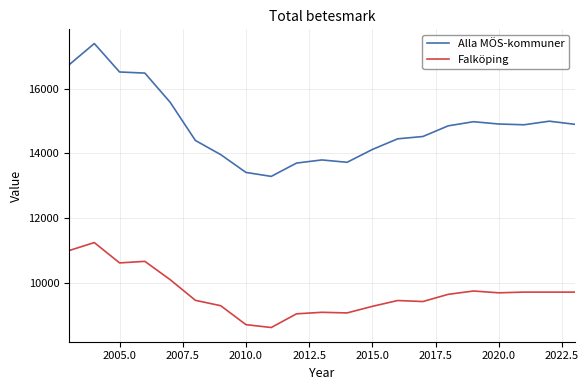

What is the maximum value shown in the chart?

17394